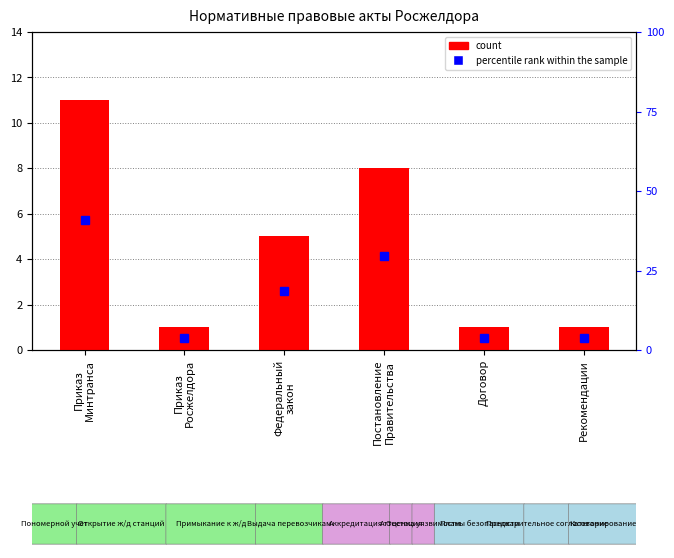

What position from the right is Федеральный
закон?

4